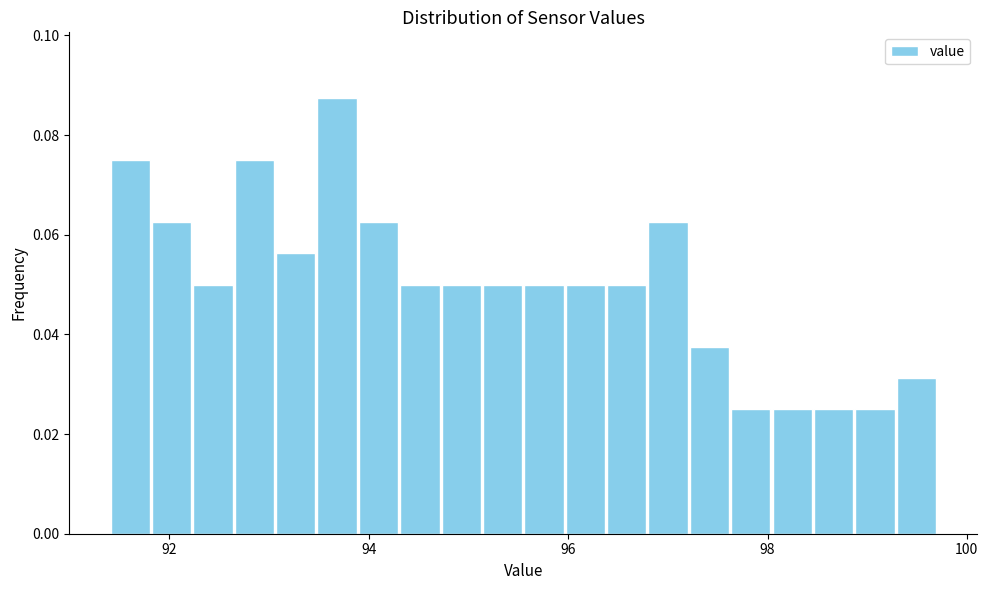

Read against the x-axis, roughly where is the centre of the tallest bar?

93.6